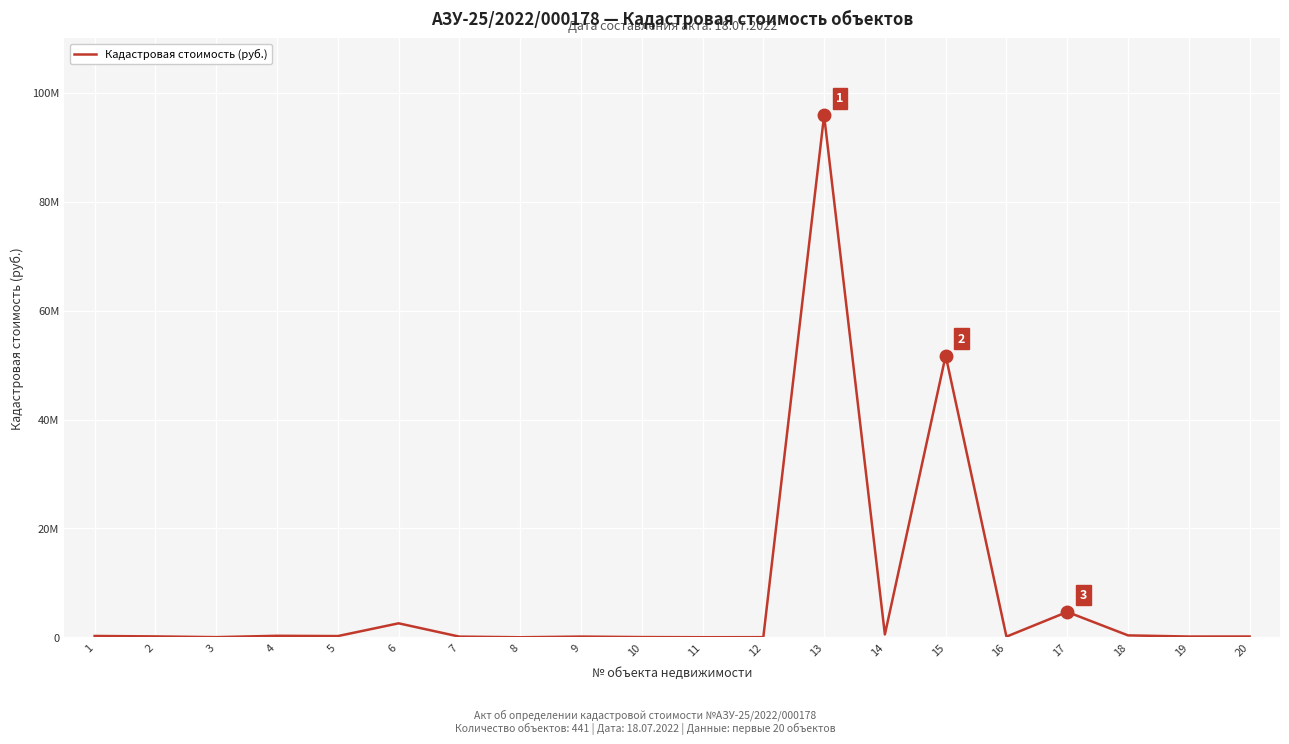

Reading left to right, what are all the values shown in this chart?

1=254383.8	2=169510.3	3=35901.7	4=284694.4	5=231846.2	6=2575073.7	7=132107.7	8=15365.4	9=138281.0	10=49123.8	11=20558.8	12=30153.7	13=95865448.0	14=528984.0	15=51746442.0	16=129209.4	17=4667615.5	18=358995.0	19=146865.6	20=152283.2